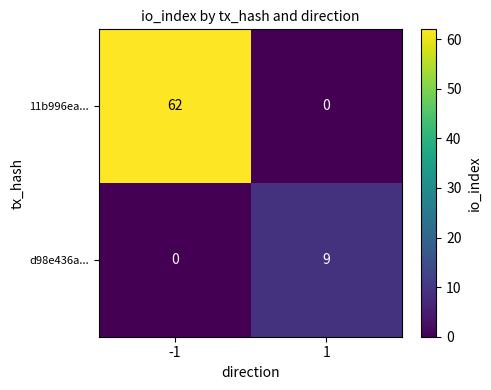

At how many categories does at least one series exceed 19?

1